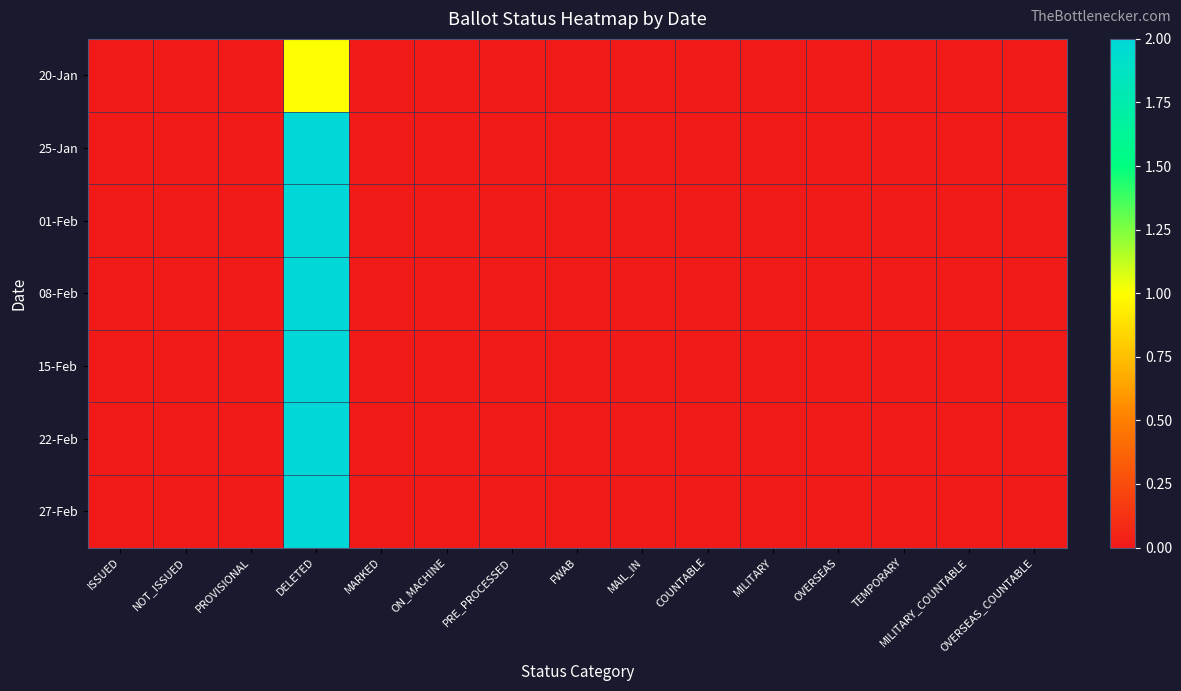

What is the maximum value shown in the chart?

2